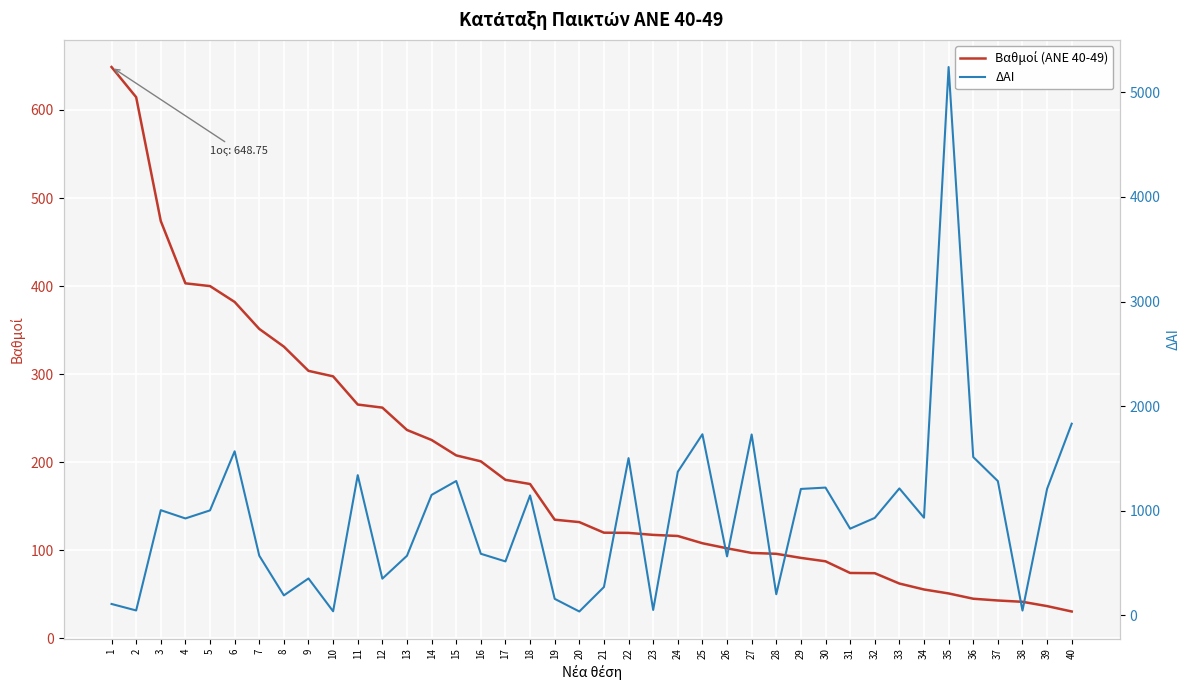

At which label is Βαθμοί (ANE 40-49) closest to 339?

8